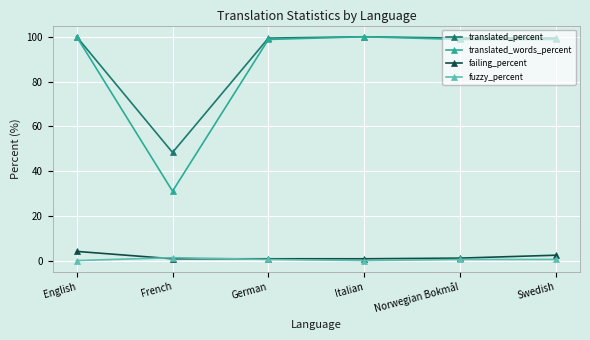

What is the maximum value for fuzzy_percent?

1.3